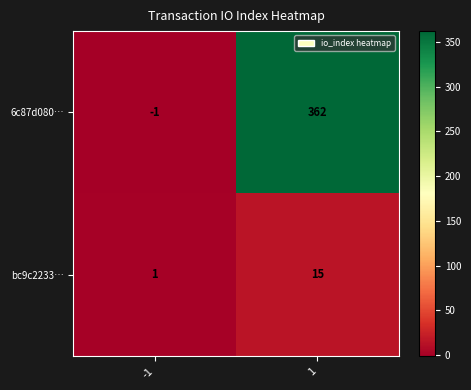

The value of bc9c2233… at 1 is 15. True or false?

True